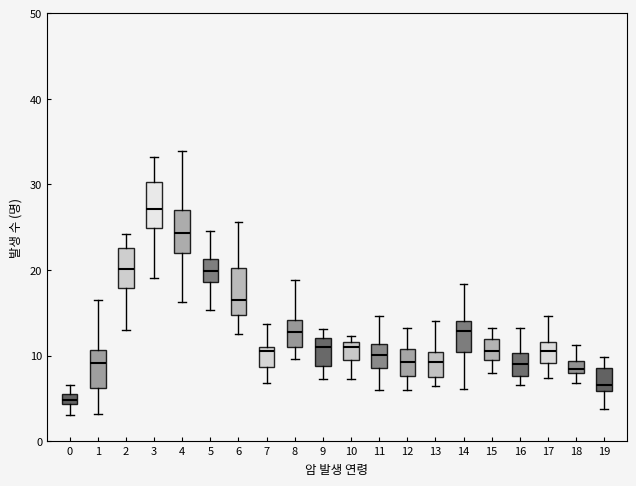

Which box has the highest median line?

3